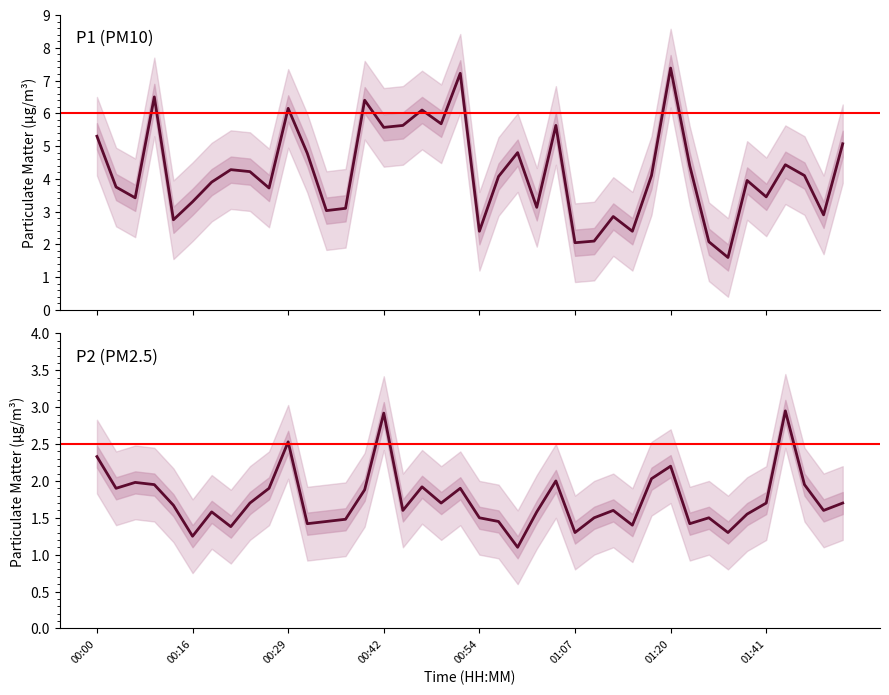

True or false: P2 and P1 intersect in this chart.

False